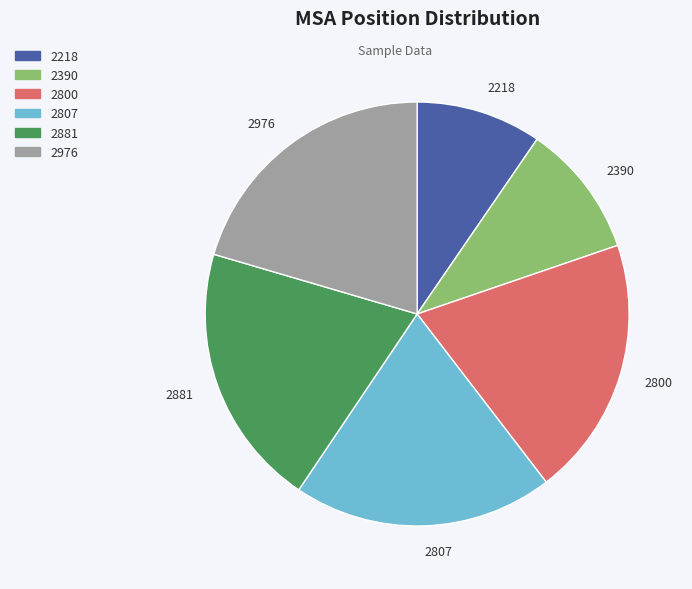

How many segments does this pie chart have?

6